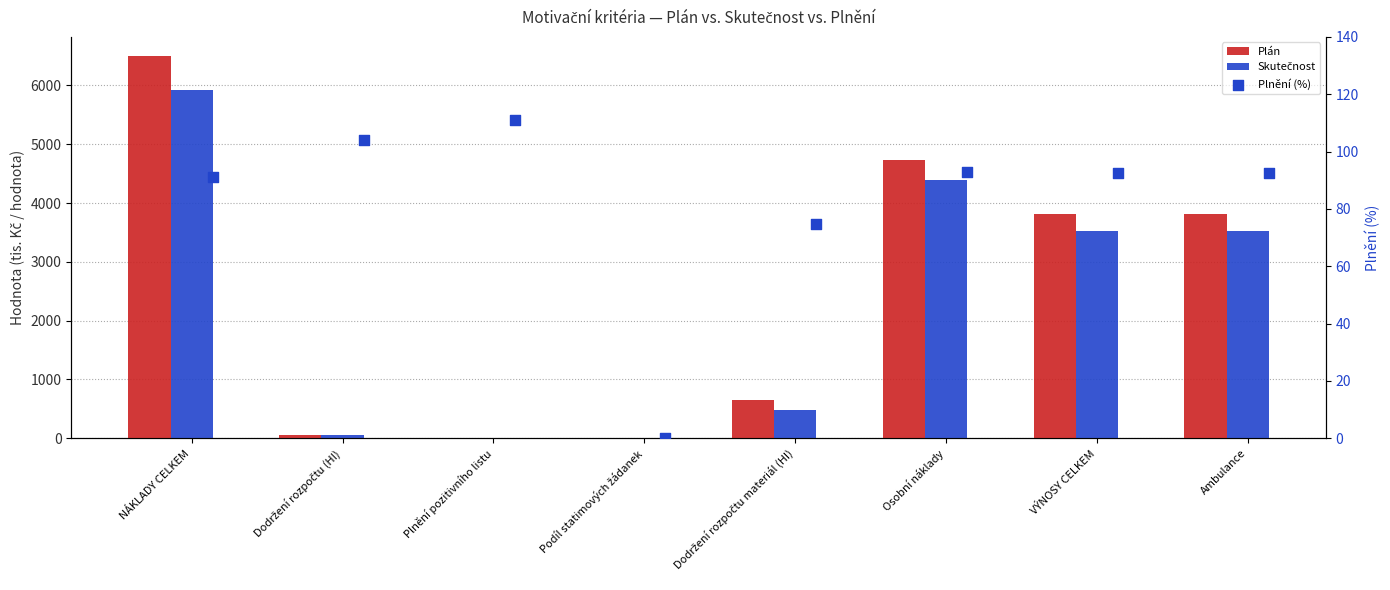

What are all the series names shown in the legend?

Plán, Skutečnost, Plnění (%)